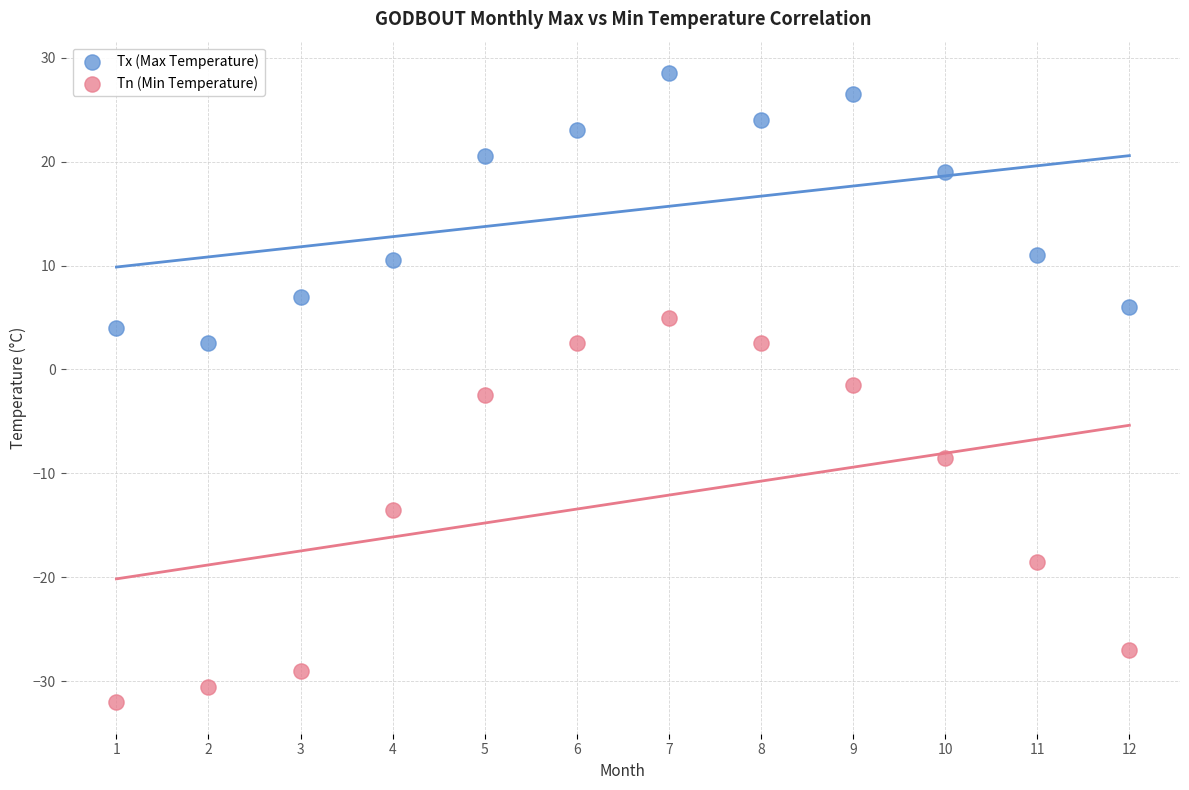

Across all data points, what is the range of X values (max minus min)?

11.0